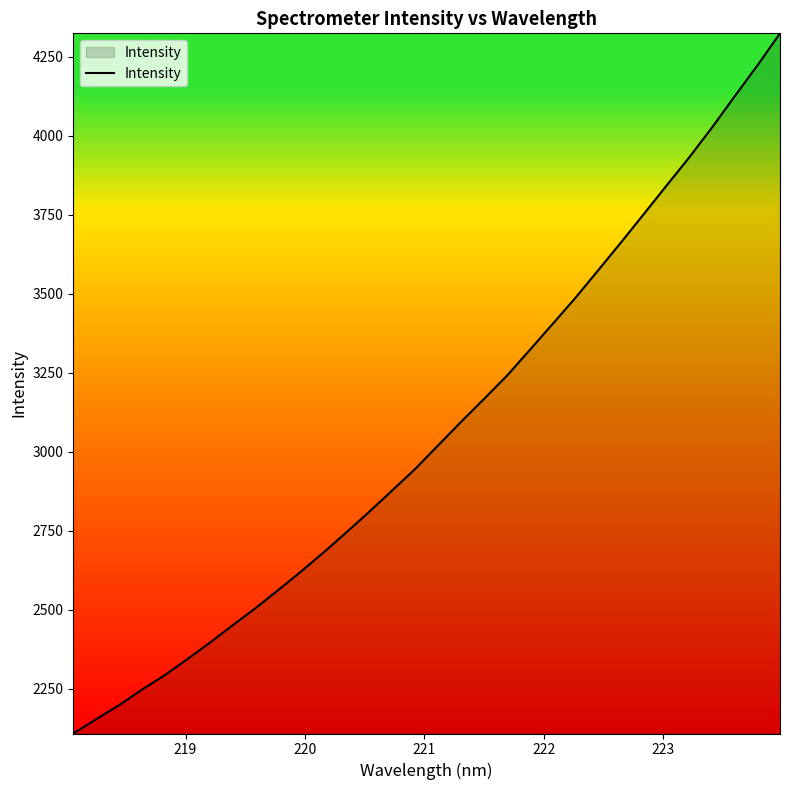

What is the minimum value shown in the chart?

2108.5